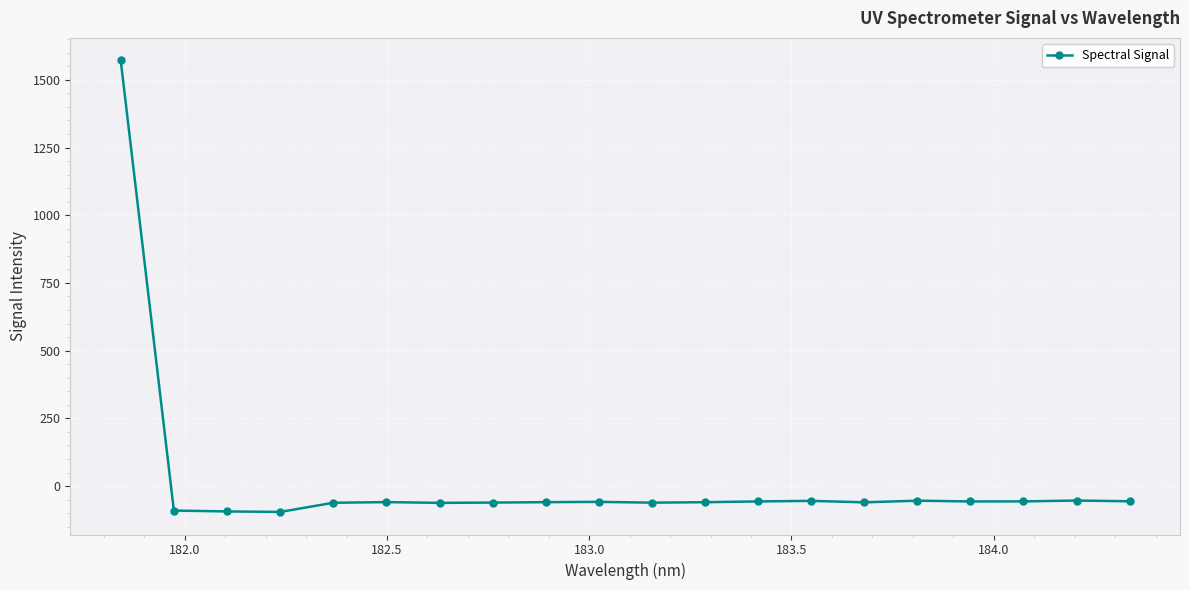

What is the value of the 4th point from the left?

-95.4